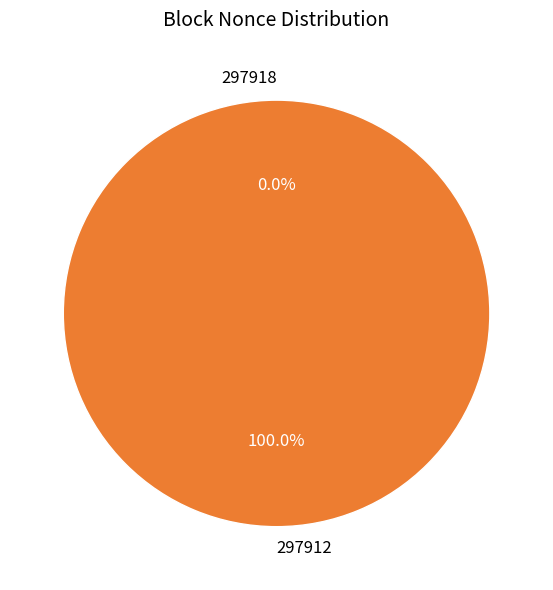

What portion of the pie excludes 297918?

100.0%